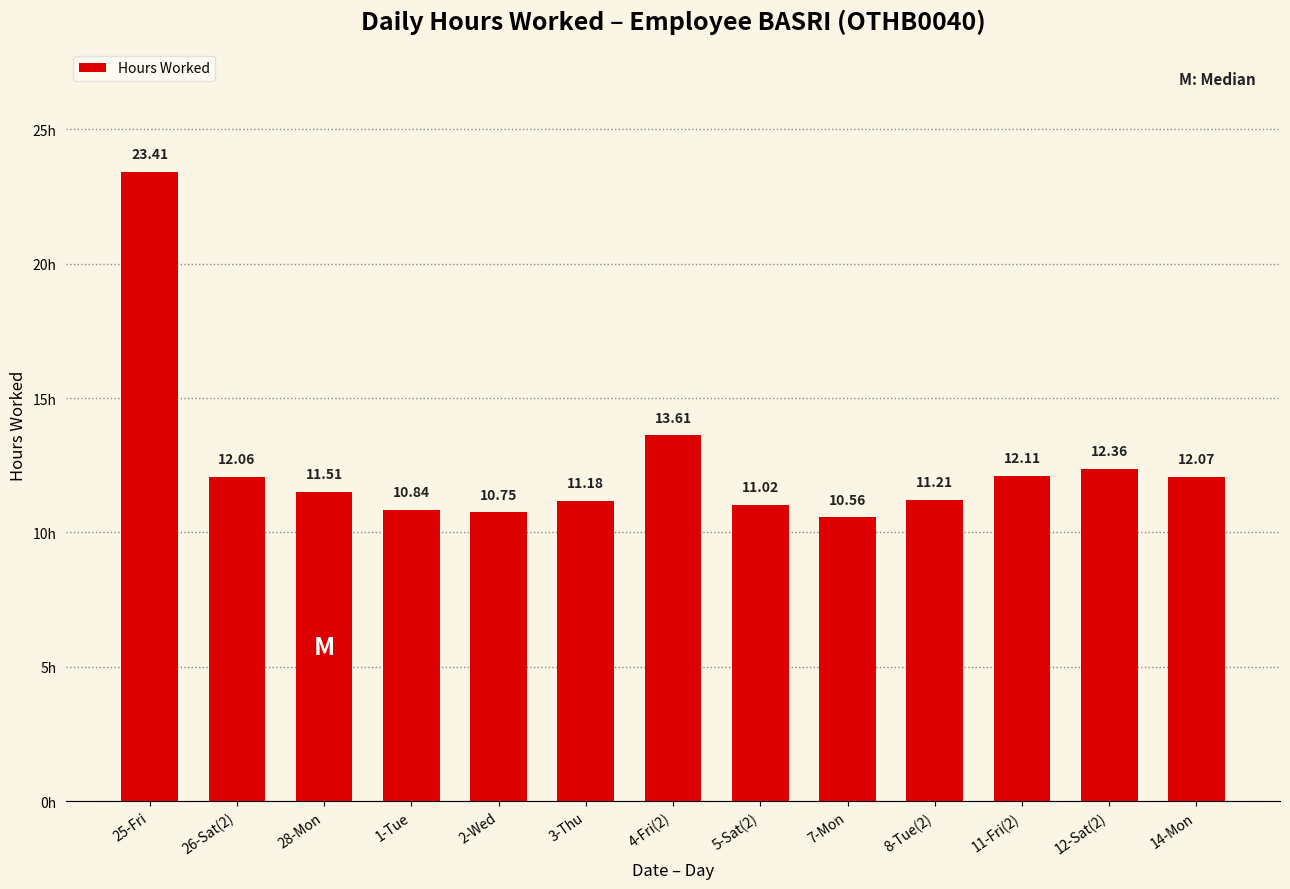

Approximately how many times larger is the value at 5-Sat(2) compared to 2-Wed?

1.0